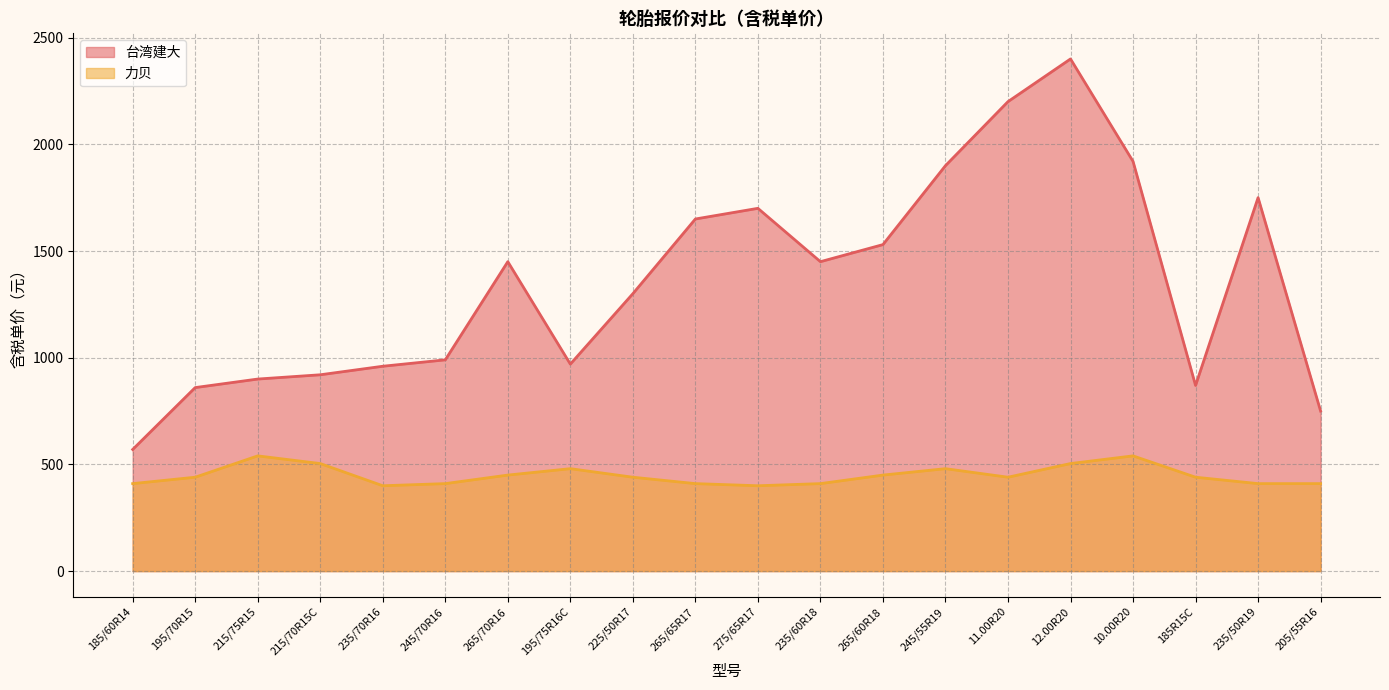

What is the difference between the maximum and minimum values in the 台湾建大 series?

1830